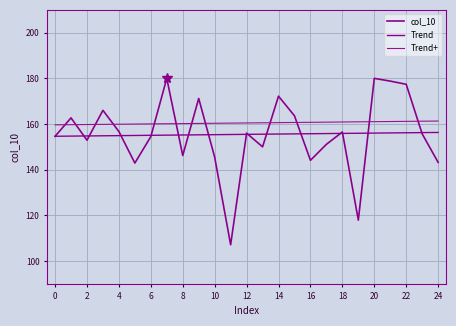

Reading right to left, what are all the values shown in this chart?

col_10: 143.2	155.7	177.4	178.8	180.0	117.9	156.5	151.1	144.1	163.6	172.2	150.0	156.0	107.1	145.5	171.2	146.2	180.0	154.5	142.9	156.7	166.0	152.9	162.7	154.6
Trend: 156.3	156.2	156.2	156.1	156.0	156.0	155.9	155.8	155.8	155.7	155.6	155.5	155.5	155.4	155.3	155.3	155.2	155.1	155.1	155.0	154.9	154.8	154.8	154.7	154.6
Trend+: 161.3	161.2	161.2	161.1	161.0	161.0	160.9	160.8	160.8	160.7	160.6	160.5	160.5	160.4	160.3	160.3	160.2	160.1	160.1	160.0	159.9	159.8	159.8	159.7	159.6